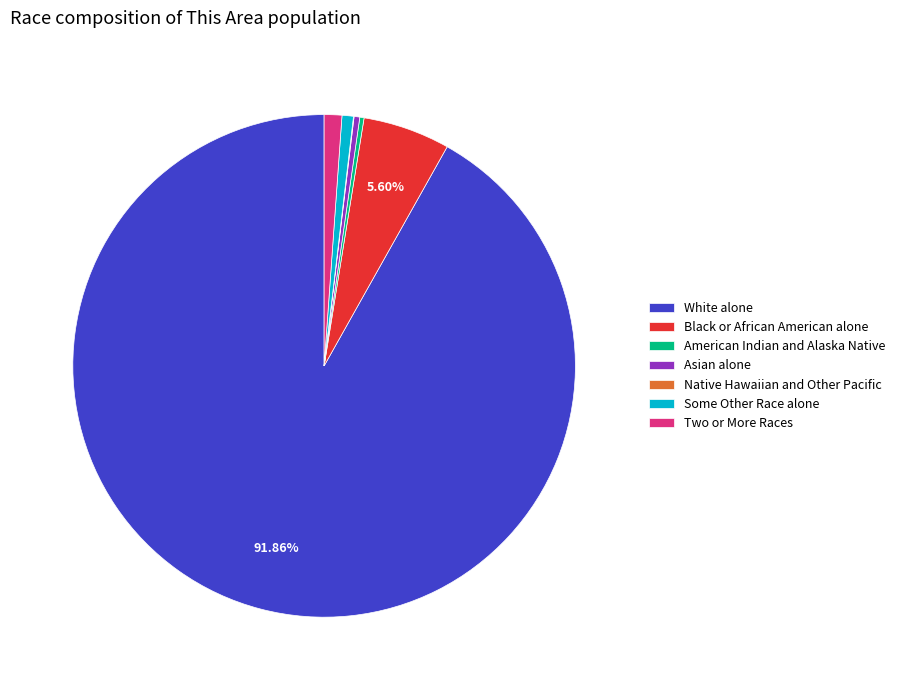

Is there a majority slice in this chart?

Yes